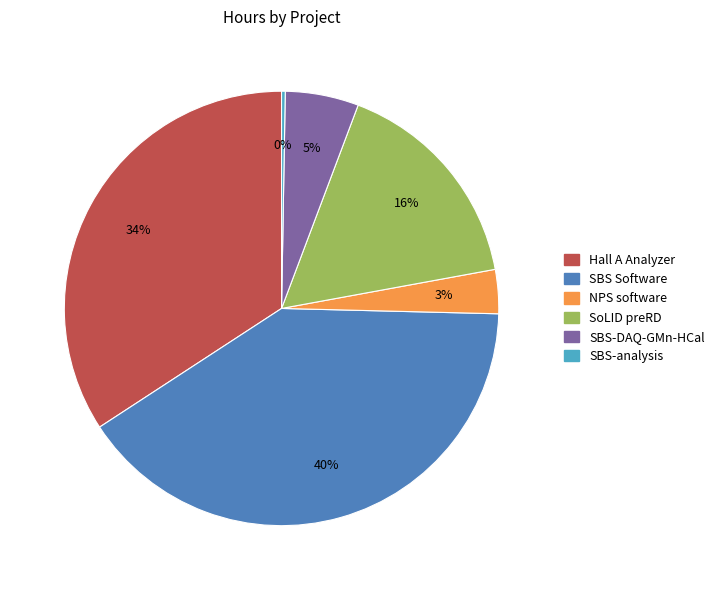

To the nearest percent, what is the average slice percentage?

17%